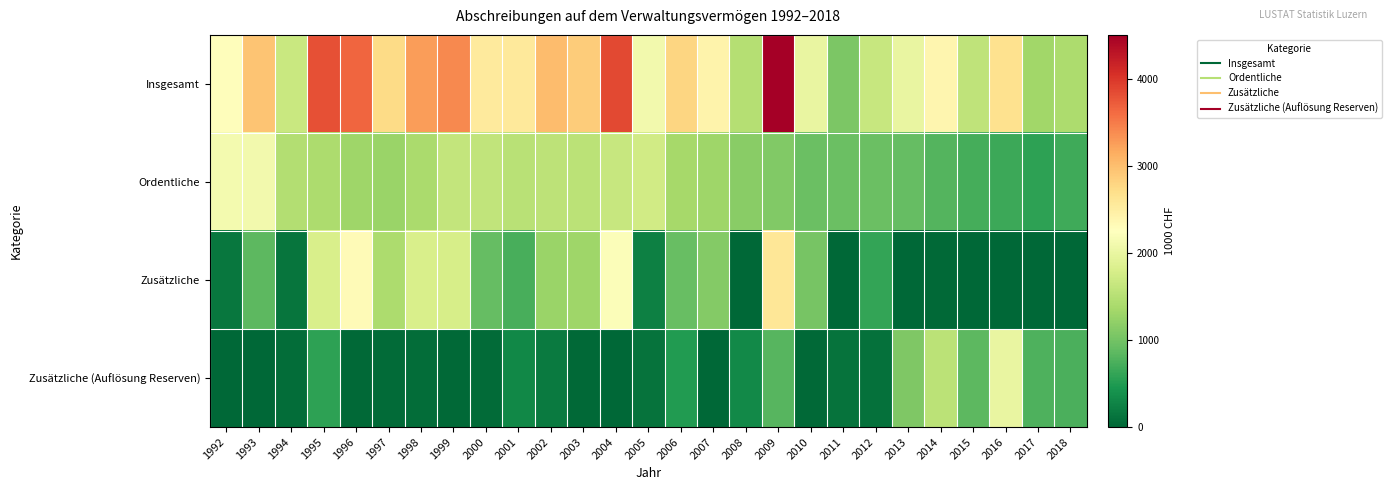

Rank the series at 1997 from highest to lowest value.

Insgesamt, Zusätzliche, Ordentliche, Zusätzliche (Auflösung Reserven)